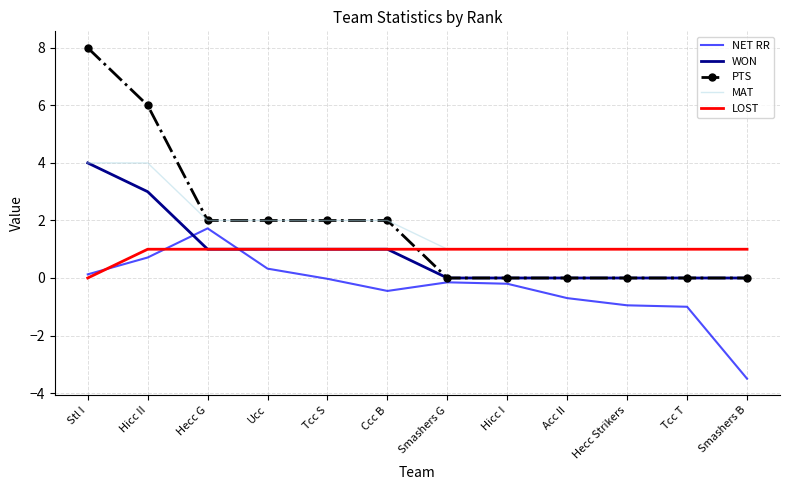

Is it true that WON equals 0.0 at Tcc T?

True